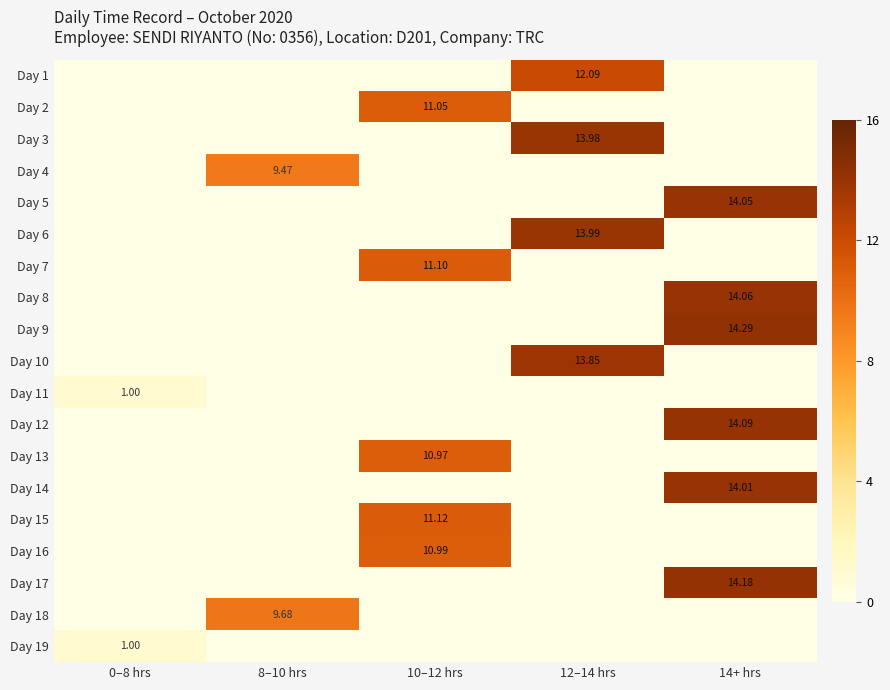

What is the sum of all Day 13 values?

11.0